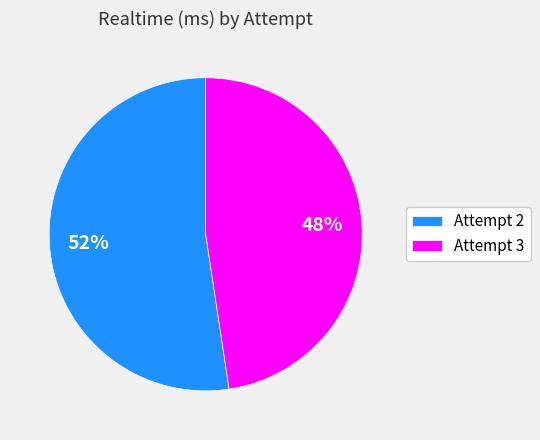

Which has a higher value, Attempt 3 or Attempt 2?

Attempt 2